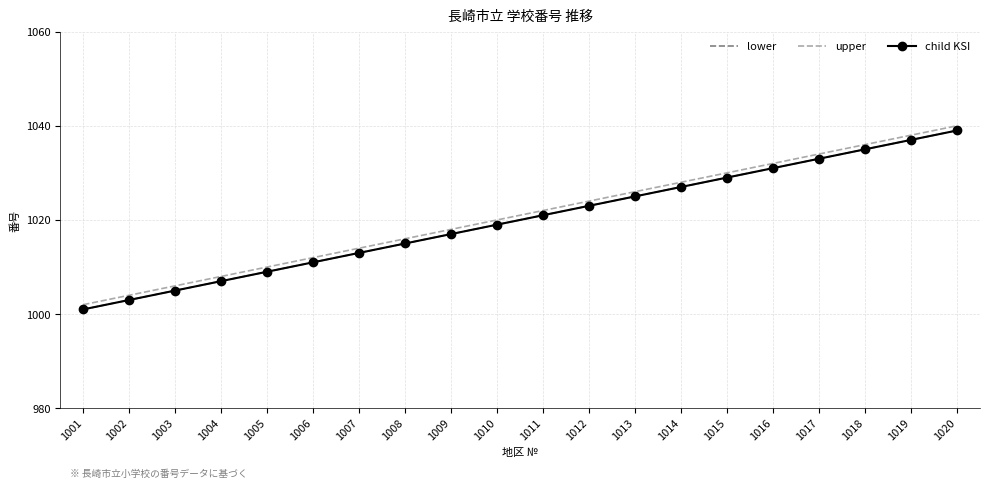

True or false: upper has more than 2 points higher than both neighbors.

False